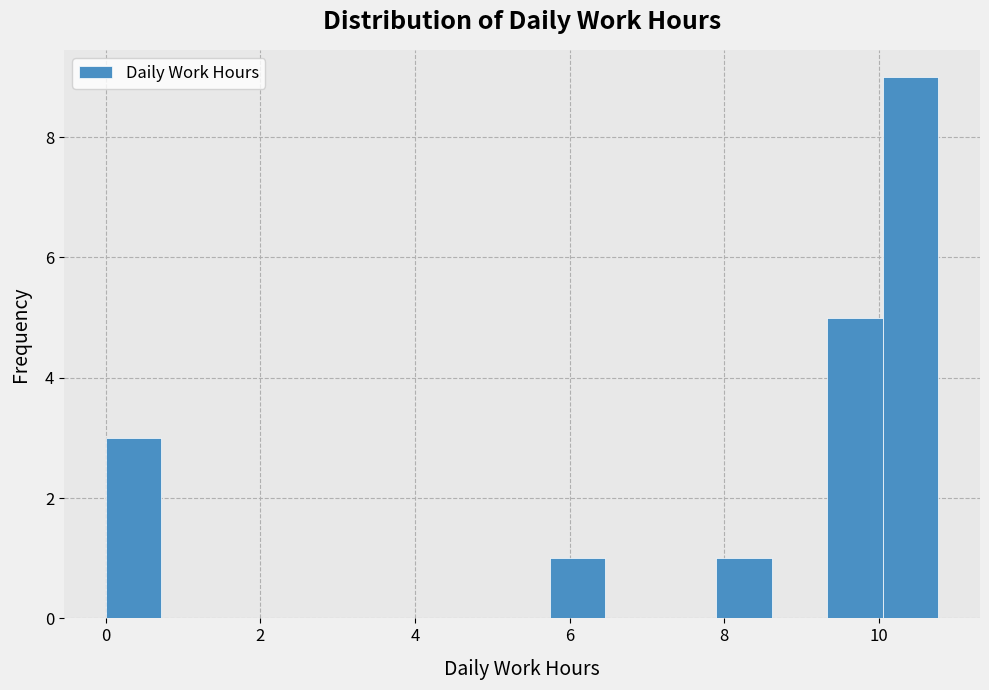

Around what value on the x-axis is the tallest bar? Give the approximate position of its centre, as read against the axis.

10.4